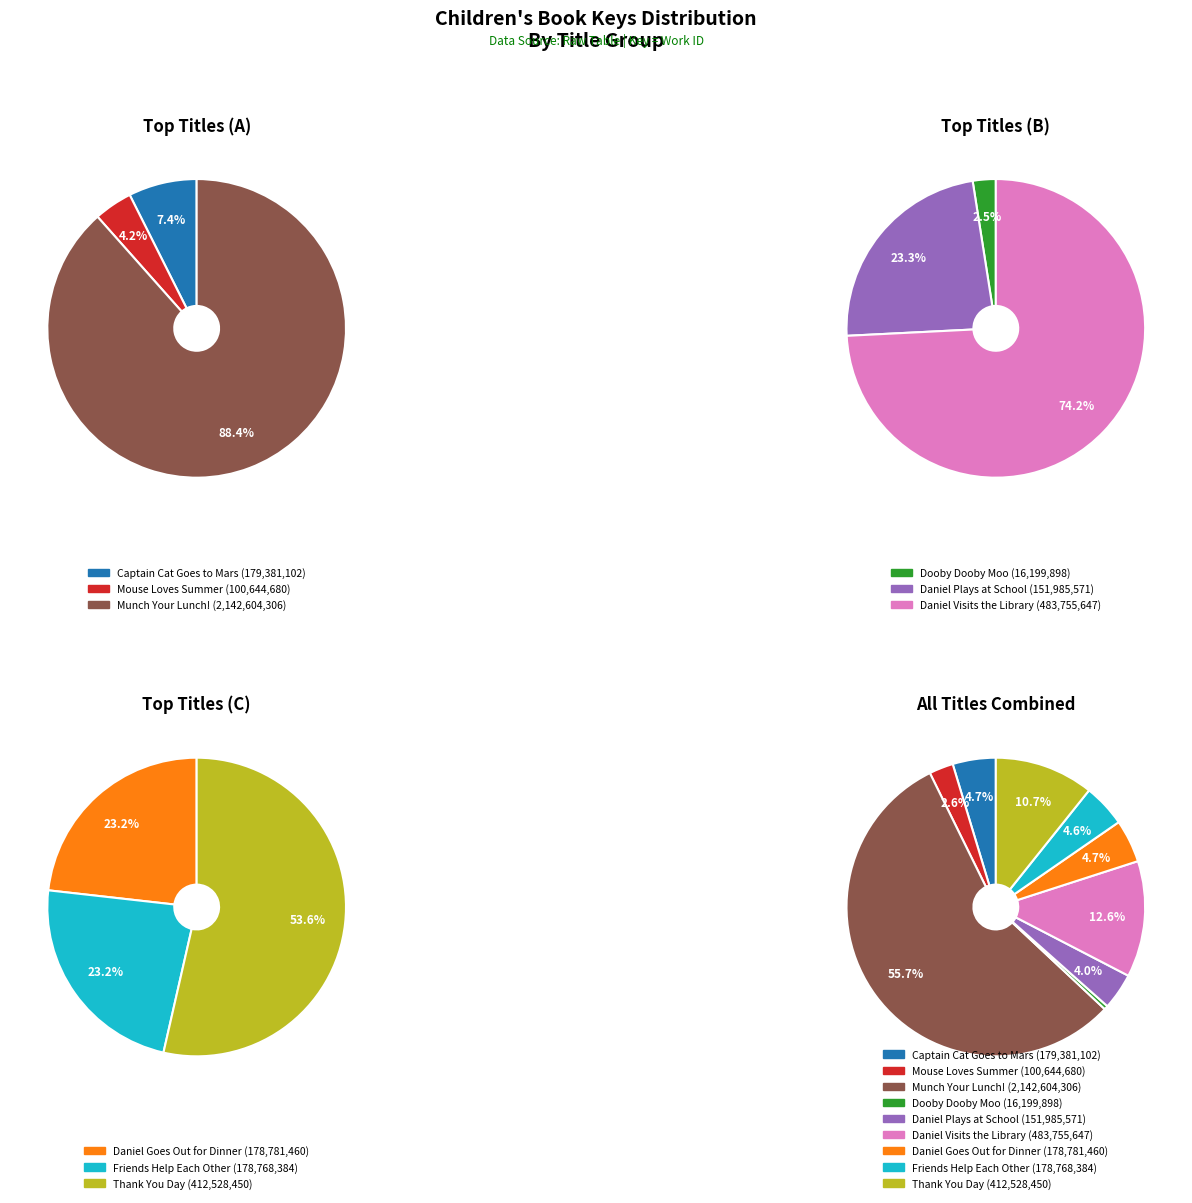

To the nearest percent, what is the combined percentage of Munch Your Lunch! and Thank You Day?

66%